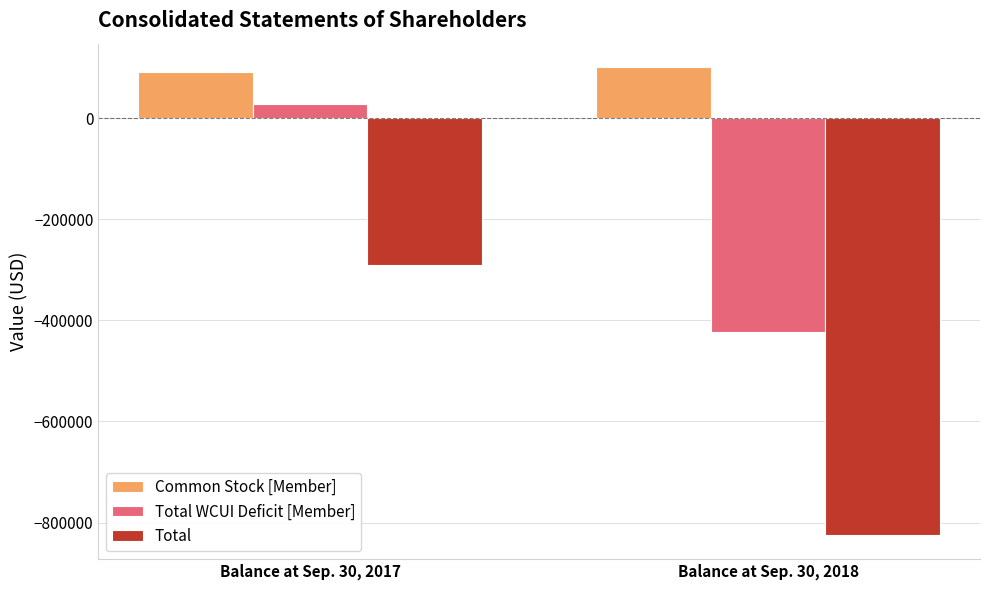

What is the value of the Total WCUI Deficit [Member] bar at the 1st from the left?

26939